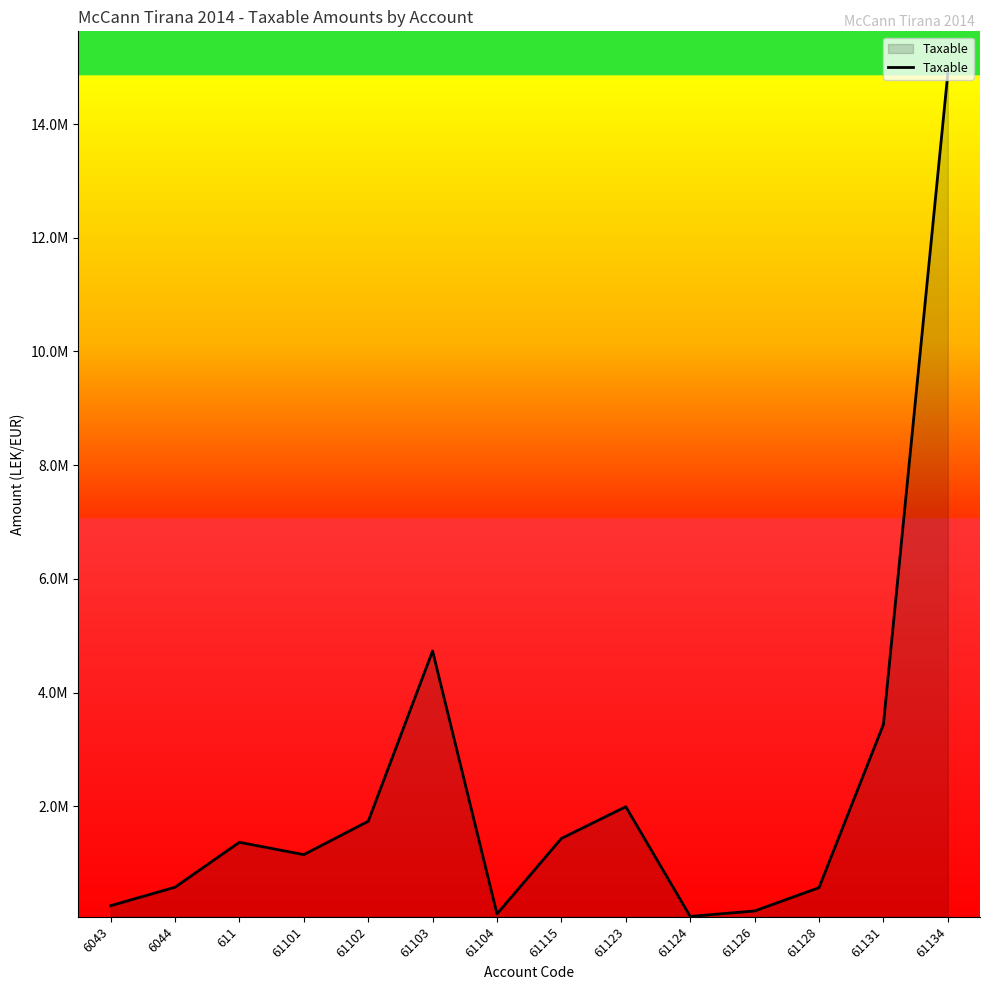

Does the chart have visible grid lines?

No